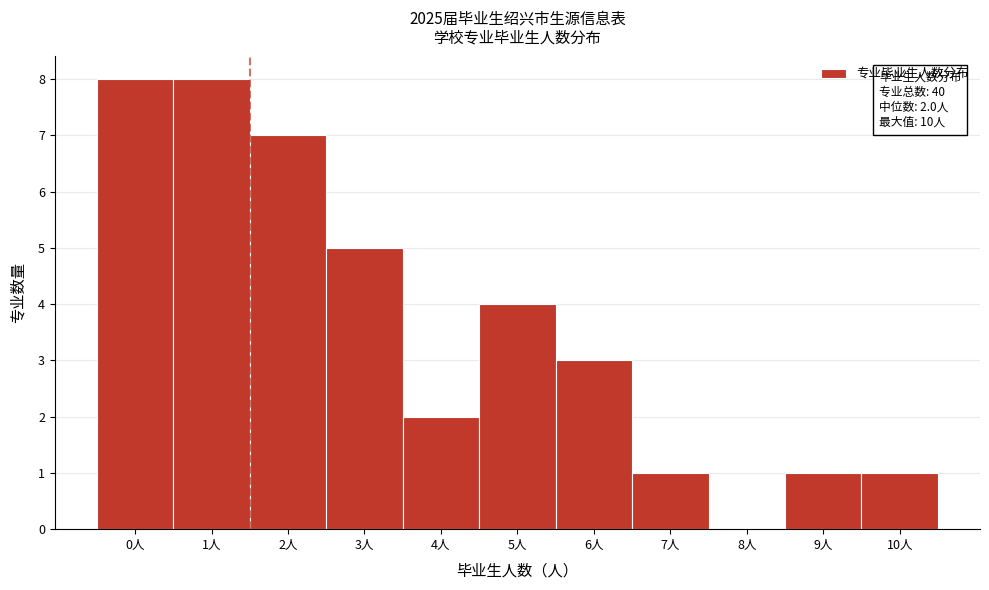

Reading left to right, extract all data points from this chart.

0人=8	1人=8	2人=7	3人=5	4人=2	5人=4	6人=3	7人=1	8人=0	9人=1	10人=1